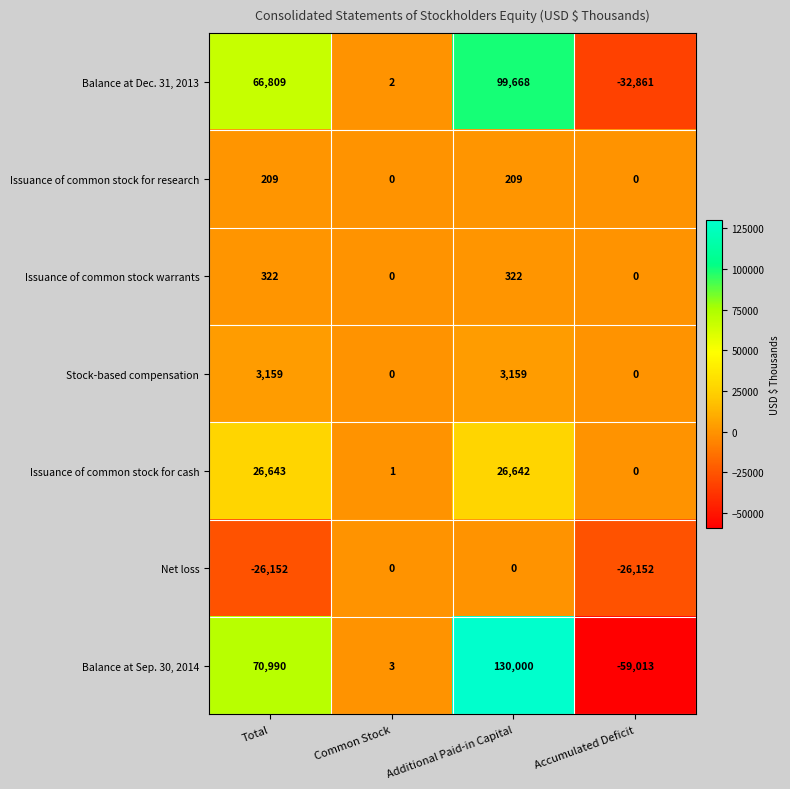

Which category has the highest value across all series?

Additional Paid-in Capital